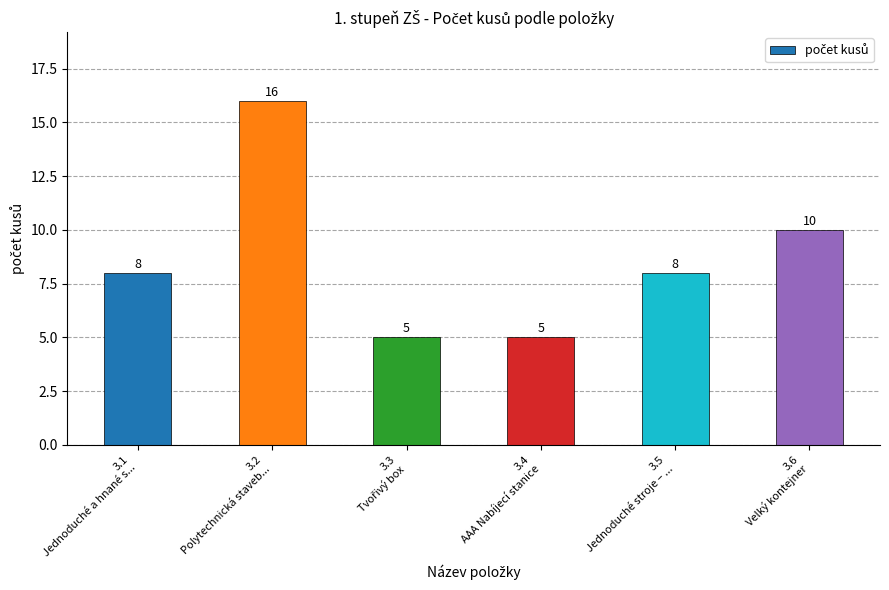

At which label is the value closest to 10?

3.6
Velký kontejner